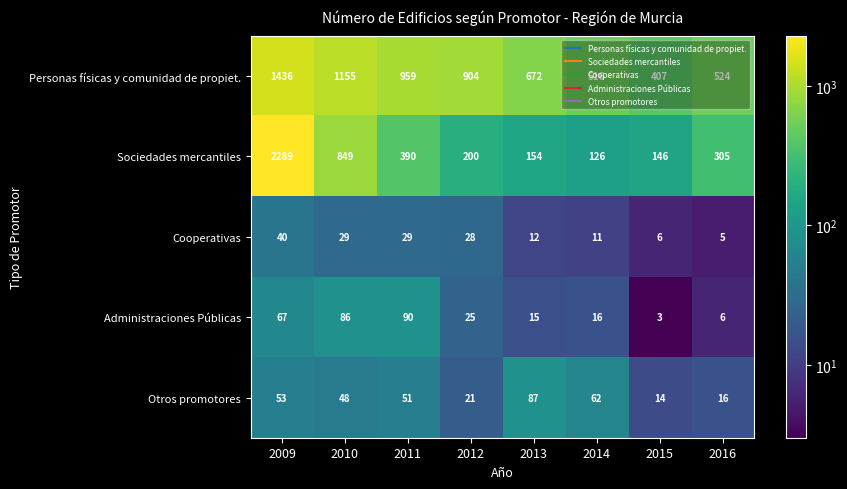

The value of Cooperativas at 2013 is 7. True or false?

False